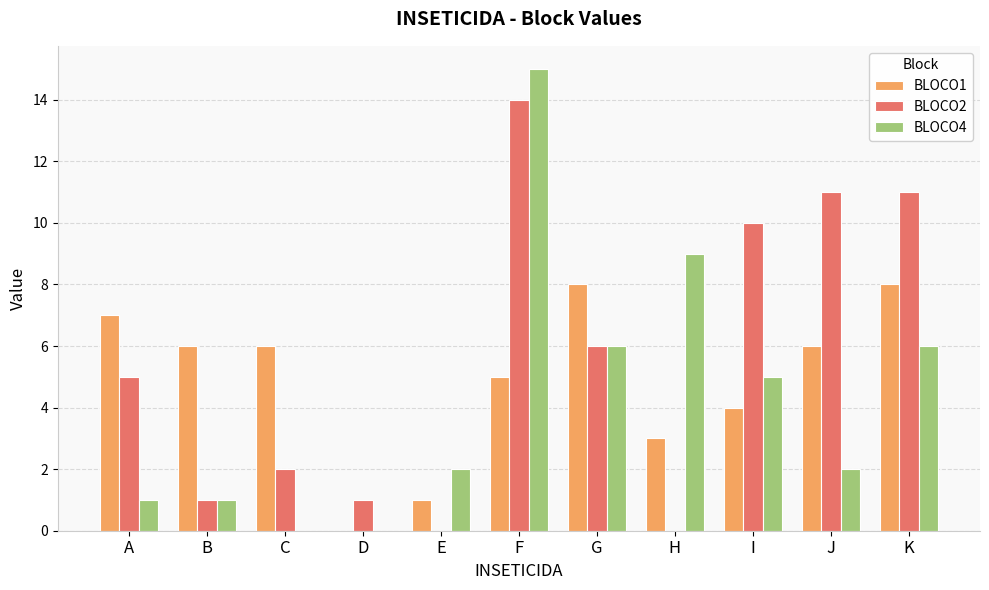

Reading left to right, list all the values displayed in this chart.

BLOCO1: 7	6	6	0	1	5	8	3	4	6	8
BLOCO2: 5	1	2	1	0	14	6	0	10	11	11
BLOCO4: 1	1	0	0	2	15	6	9	5	2	6